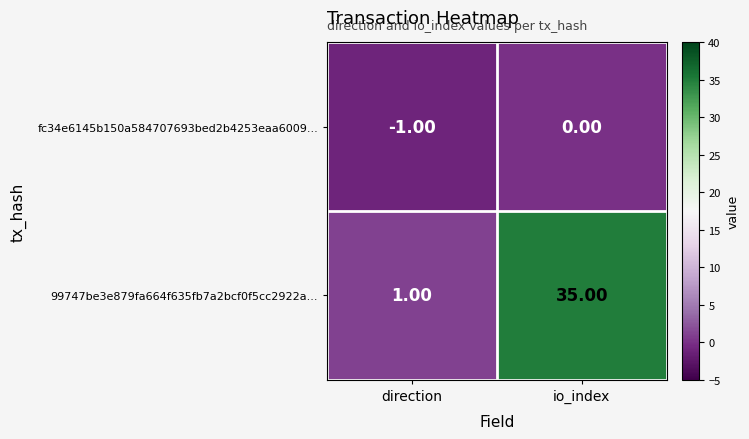

Between direction and io_index, which series saw the biggest shift?

99747be3e879fa664f635fb7a2bcf0f5cc2922a...